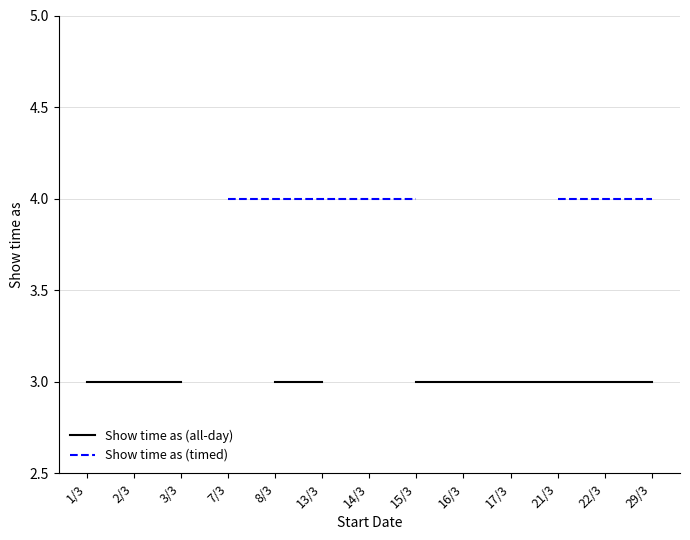

Is it true that Show time as (all-day) equals 4.8 at 1/3?

False